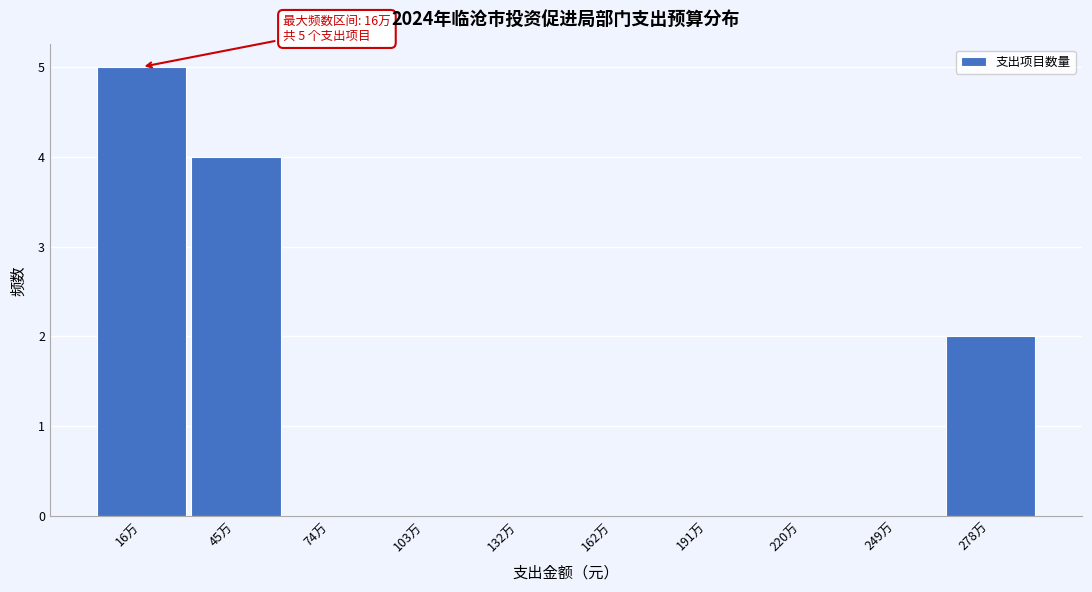

Reading left to right, transcribe all the data shown in this chart.

16万=5	45万=4	74万=0	103万=0	132万=0	162万=0	191万=0	220万=0	249万=0	278万=2